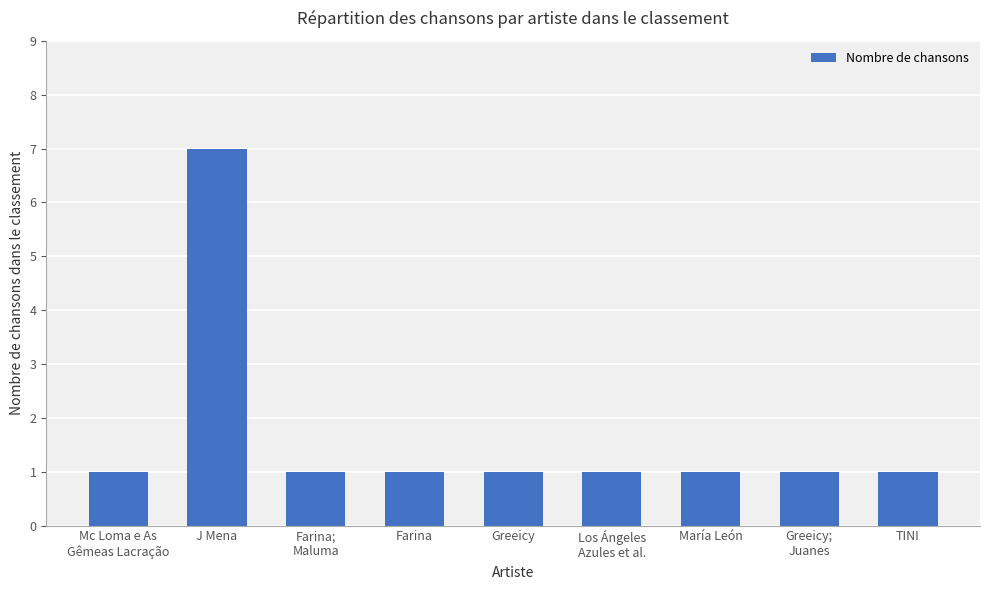

Approximately how many times larger is the value at Farina;
Maluma compared to Mc Loma e As
Gêmeas Lacração?

1.0